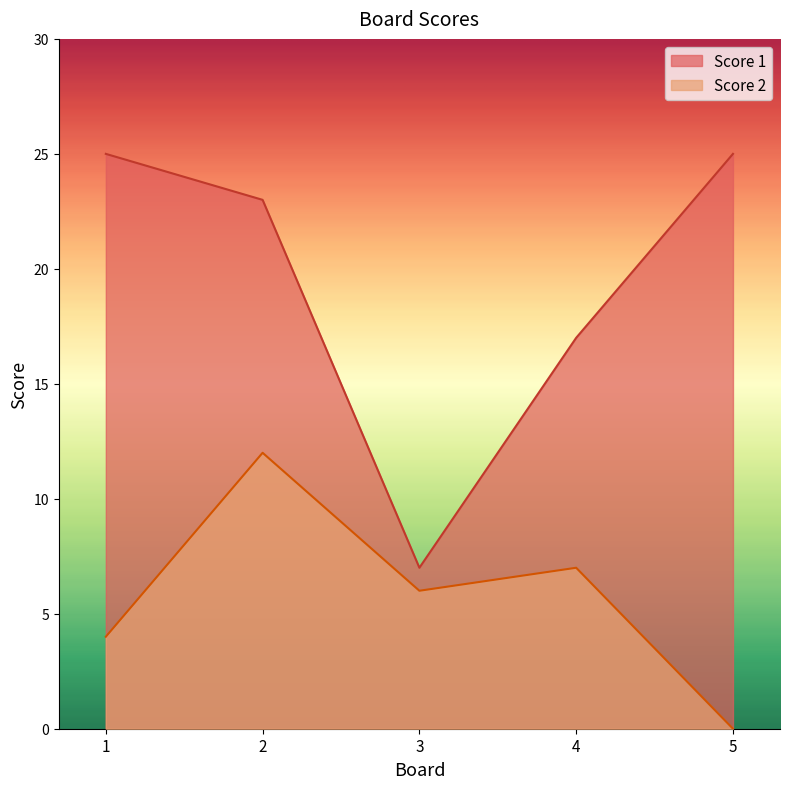

What is the lowest value of the Score 1 series?

7